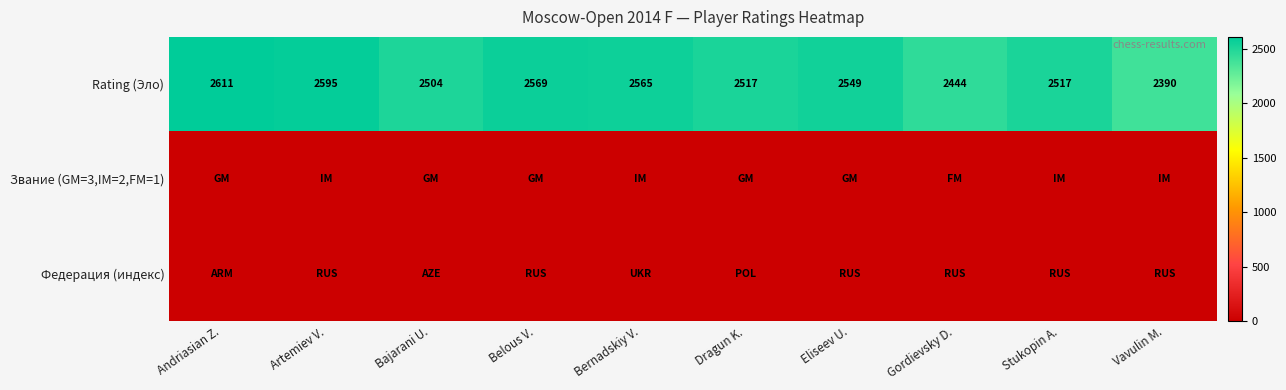

What is the approximate value of Rating (Эло) at Dragun K., to the nearest 5?

2515